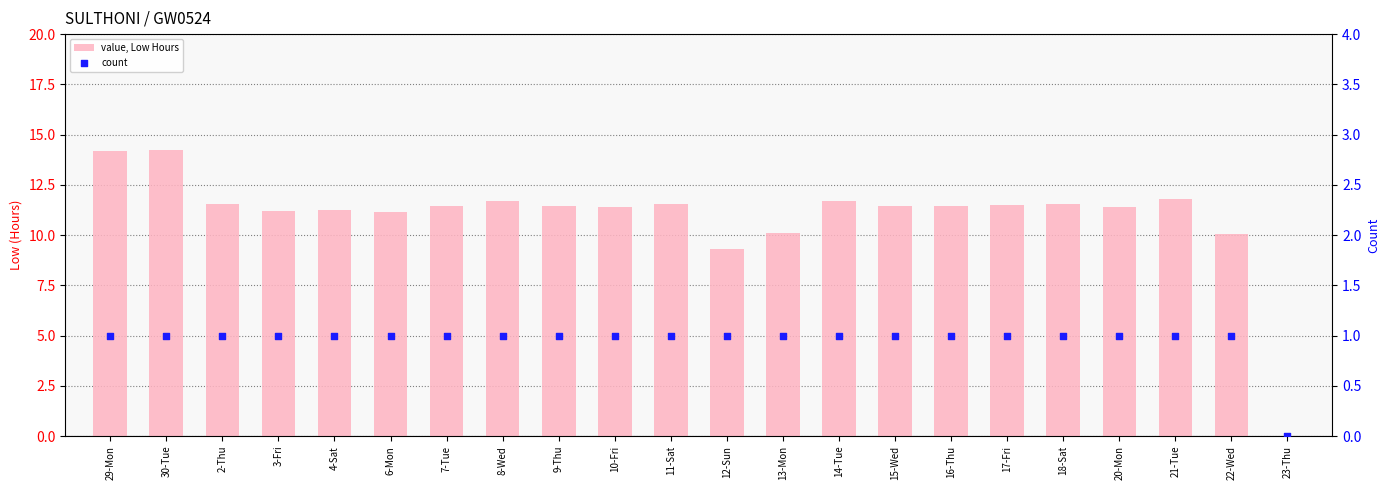

What is the total value across all series at 14-Tue?

12.7